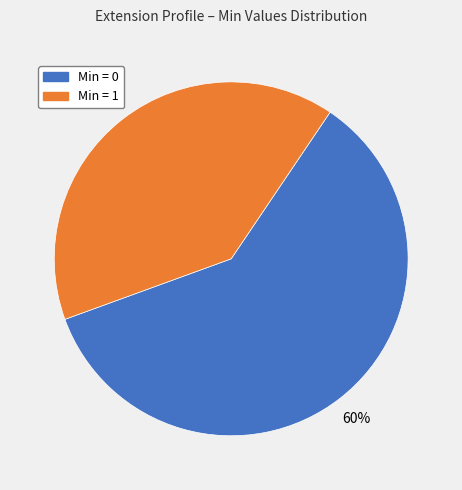

To the nearest percent, what is the difference between the largest and smallest slice percentages?

20%